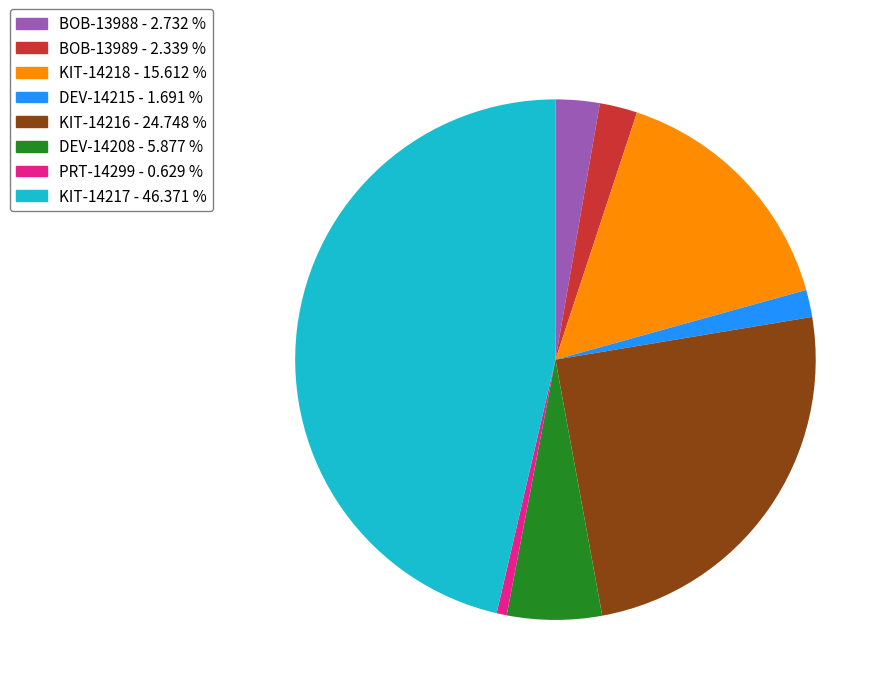

What is the ratio of the value at KIT-14216 to the value at PRT-14299?

39.3